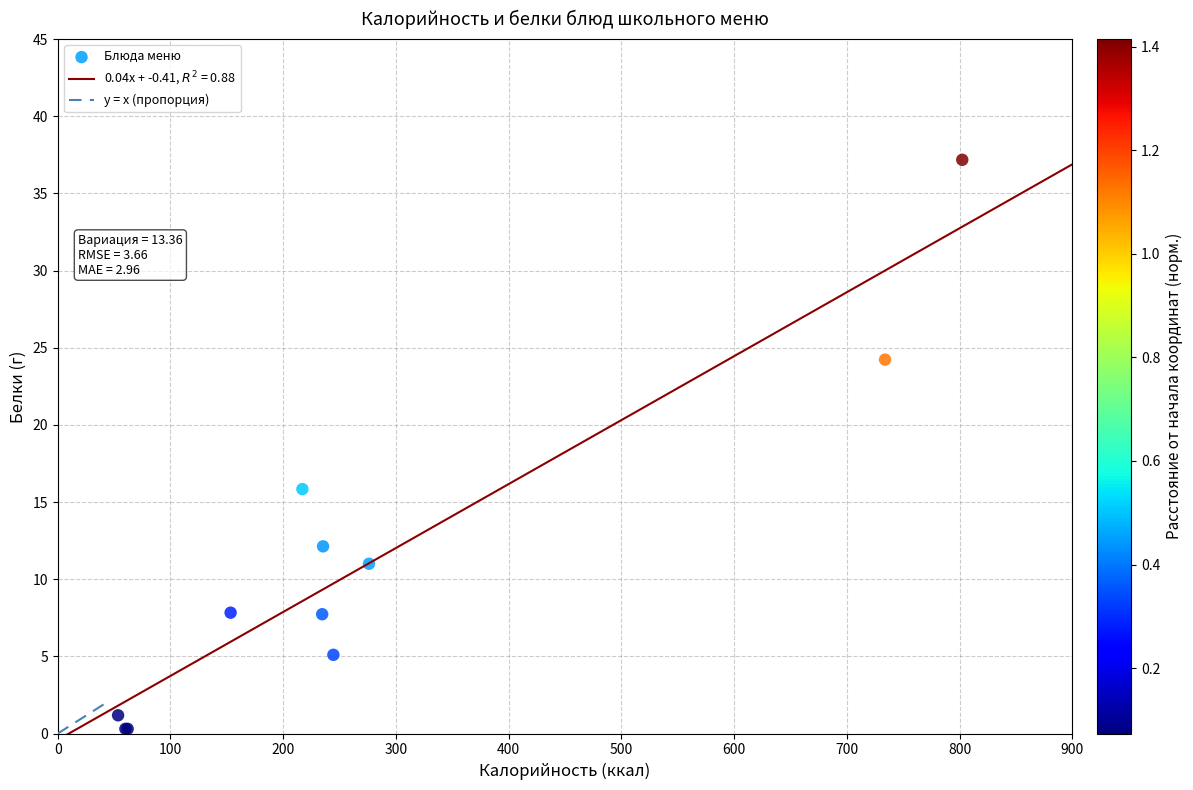

What Y value in the scatter plot is closest to 18?

15.8